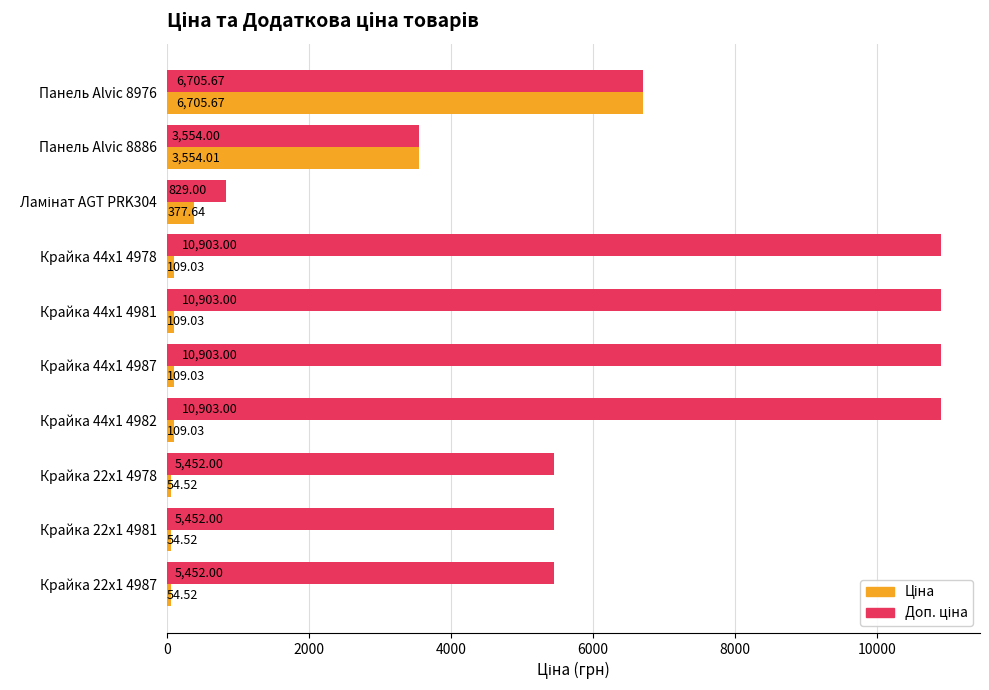

At which category is the sum across all series the highest?

Панель Alvic 8976